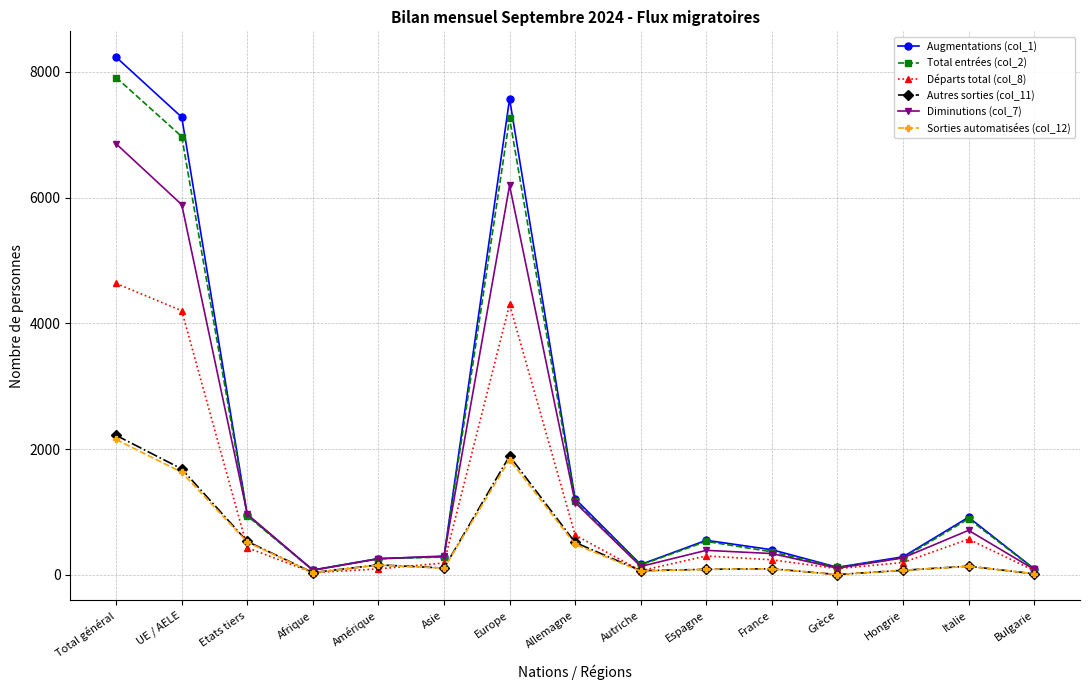

What position from the left is France?

11